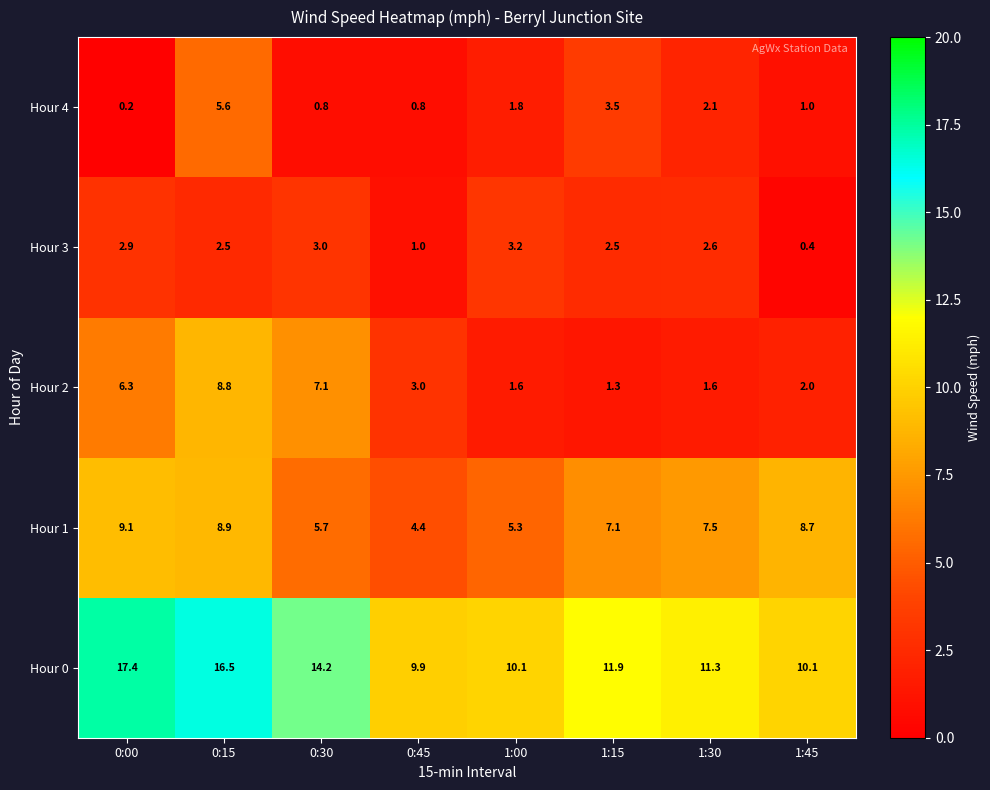

At 1:00, list the series in order from largest to smallest.

Hour 0, Hour 1, Hour 3, Hour 4, Hour 2